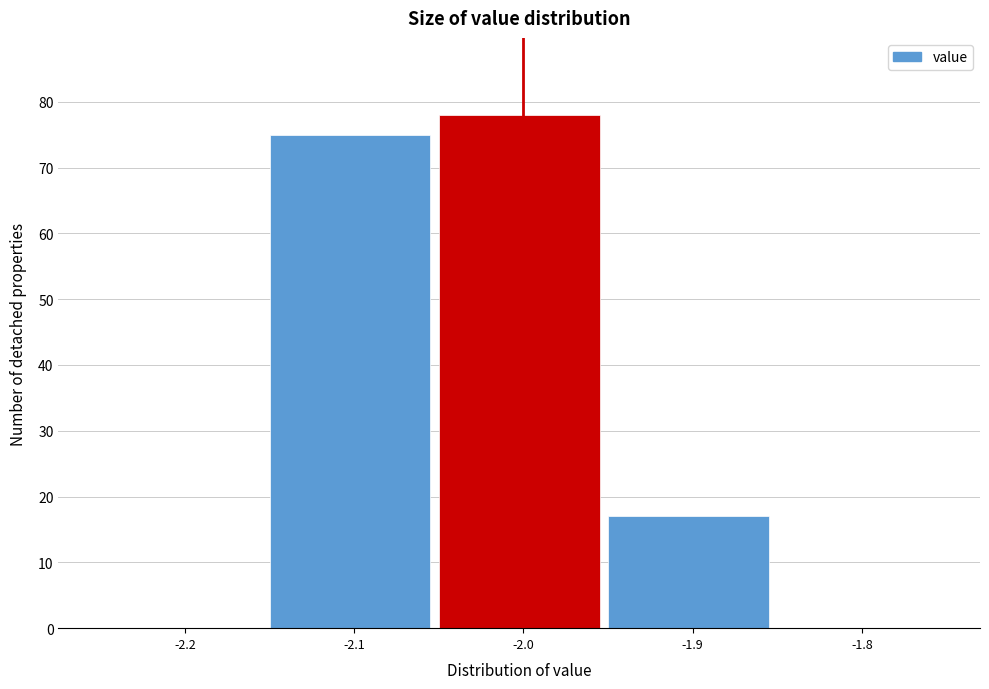

How tall is the bar that spans -2.15 to -2.05 on the x-axis? The values are not printed on the chart, so give them approximately, as read against the axis.

75